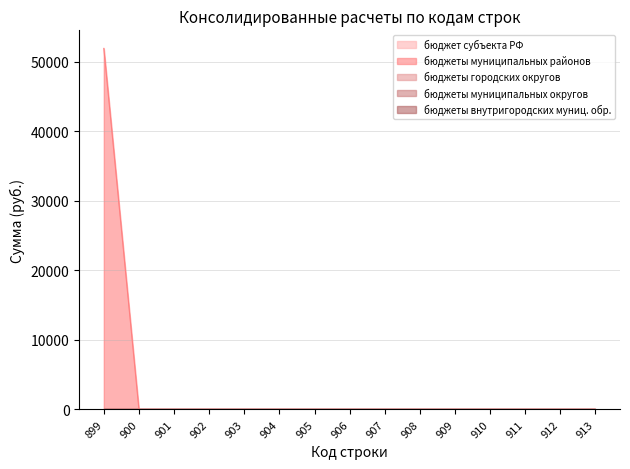

At which category does the chart reach its peak across all series?

899